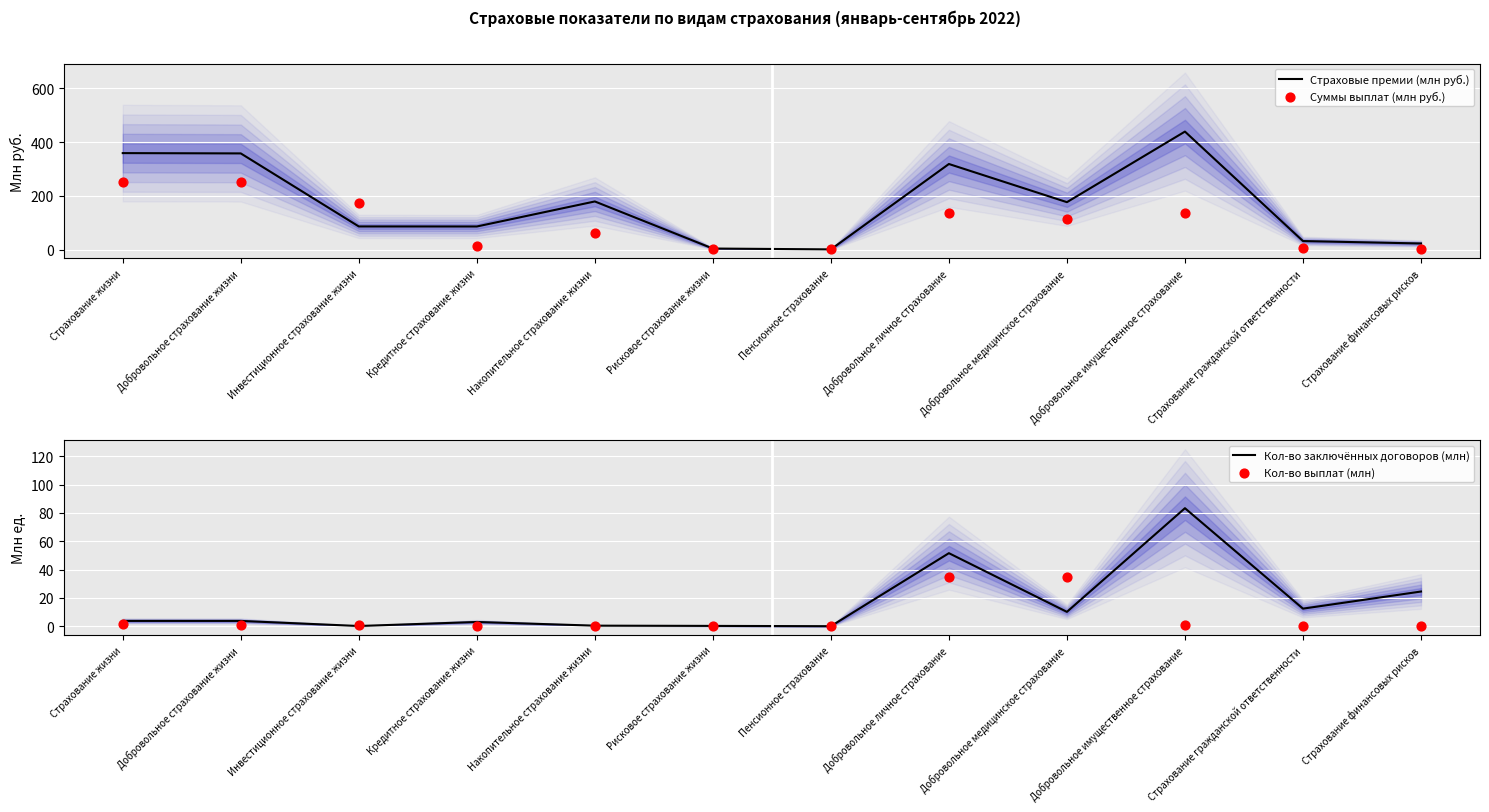

Which series has the largest total across all categories?

Страховые премии (млн руб.)